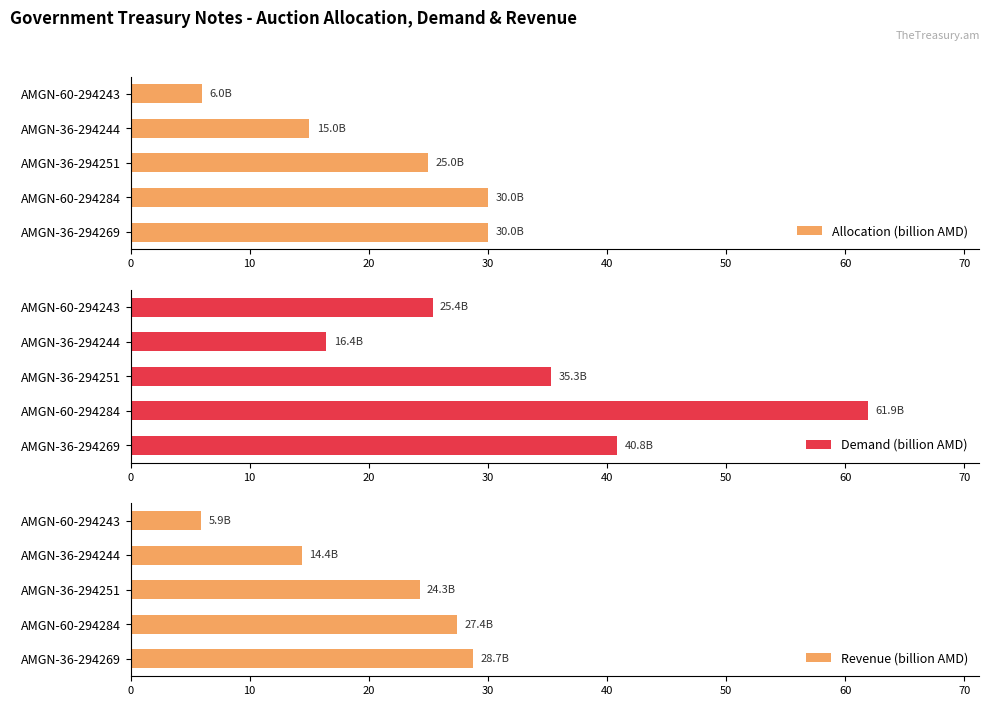

Which series has the widest spread of values?

Demand (billion AMD)